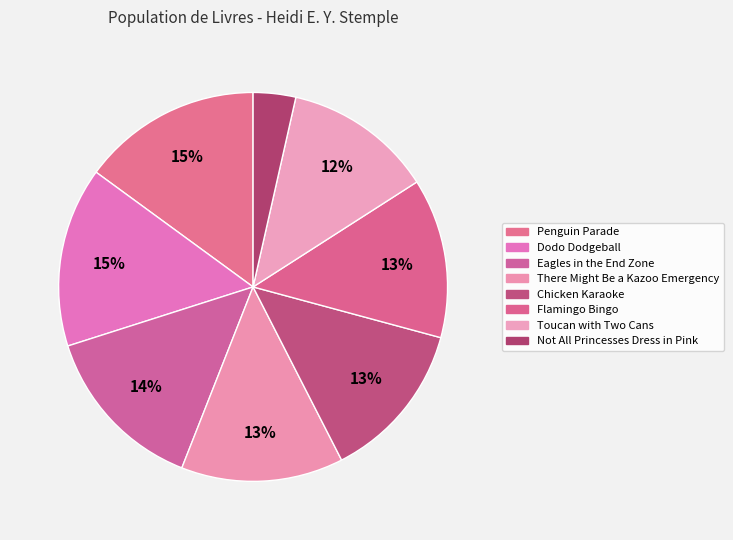

How many segments does this pie chart have?

8